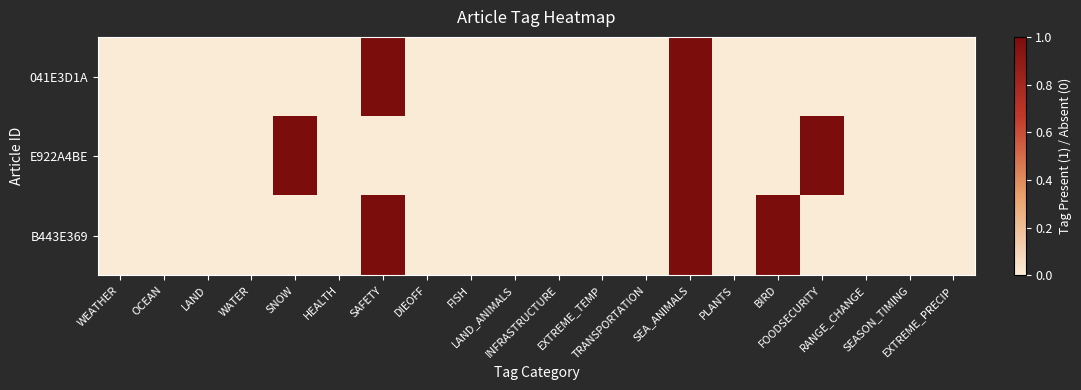

At how many categories does at least one series exceed 0?

5